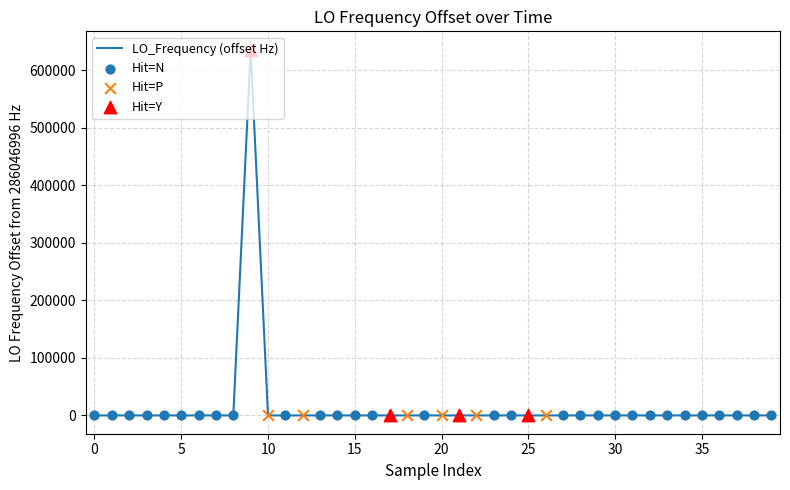

What is the maximum value shown in the chart?

635708.1